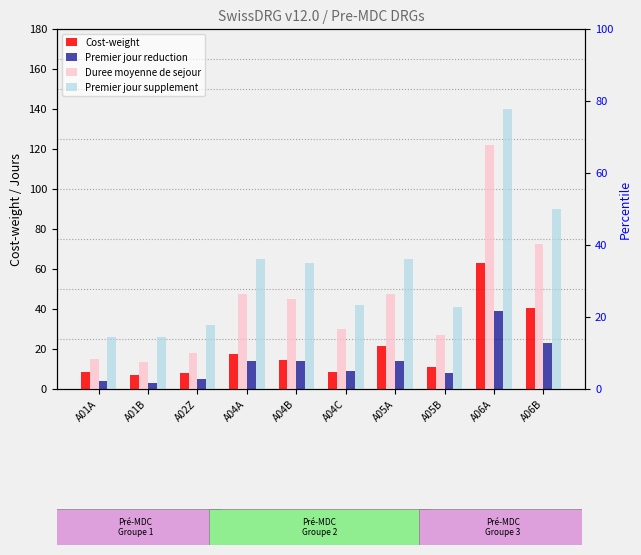

What is the maximum value shown in the chart?

140.0